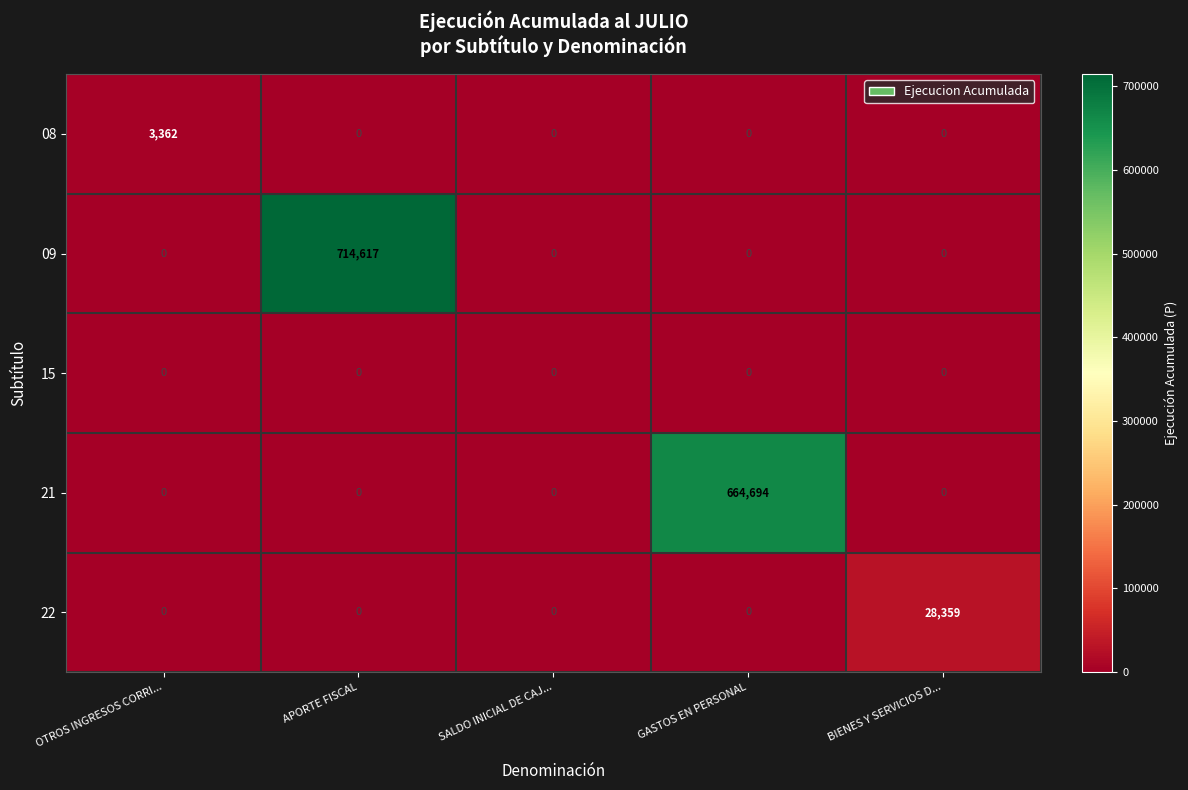

What is the spread (max minus min) of values at GASTOS EN PERSONAL?

664694